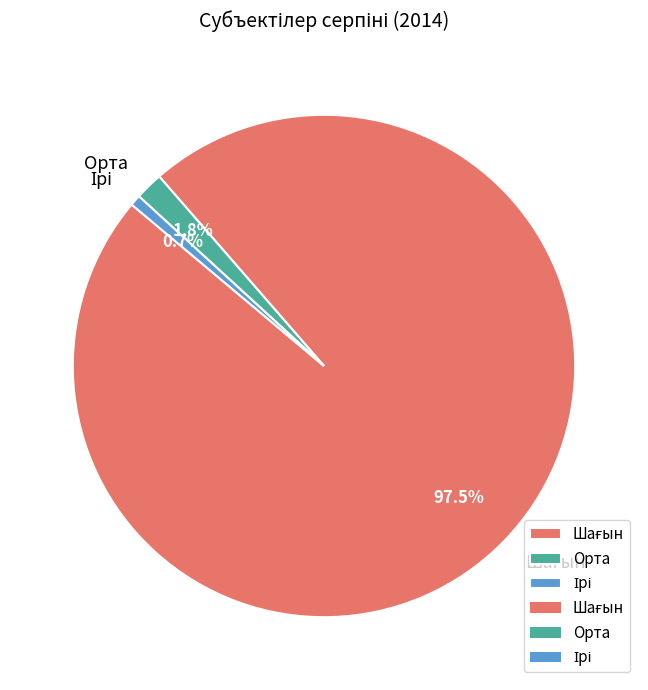

Does any single category account for the majority?

Yes